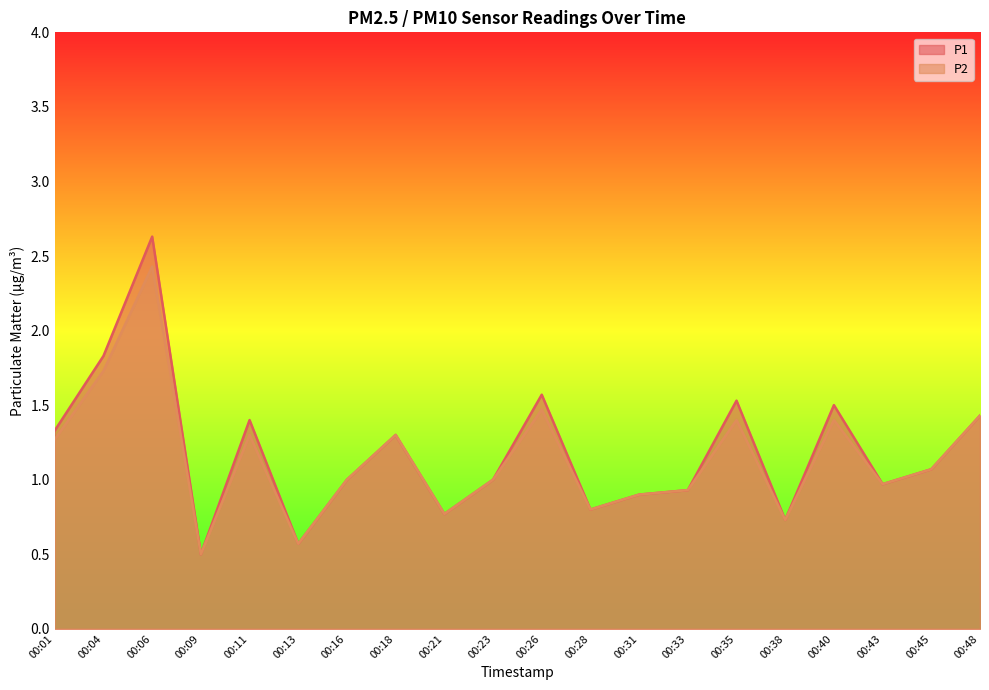

What is the total value across all series at 00:01?

2.6